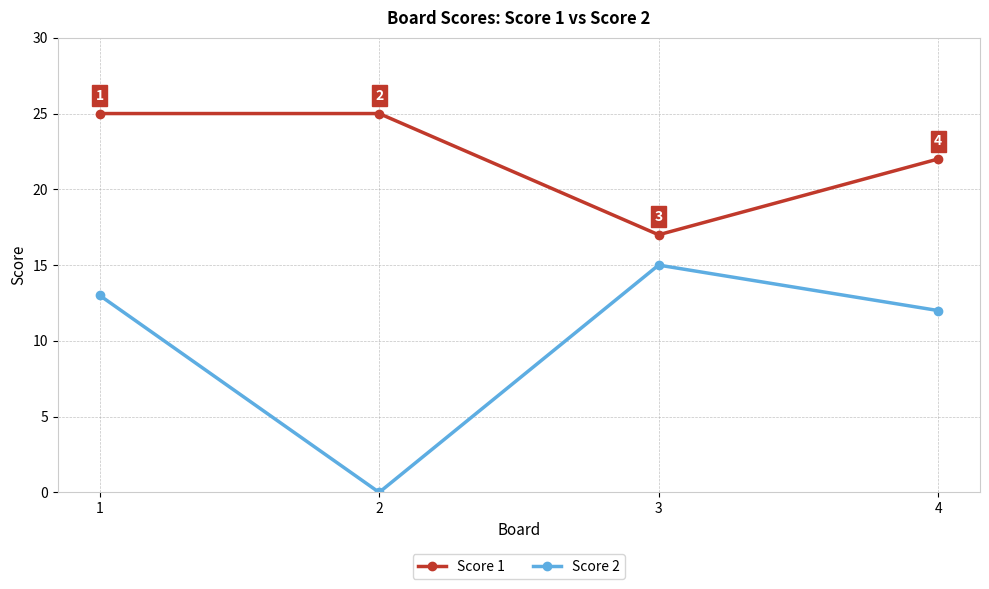

True or false: Score 2 and Score 1 cross at least once.

False